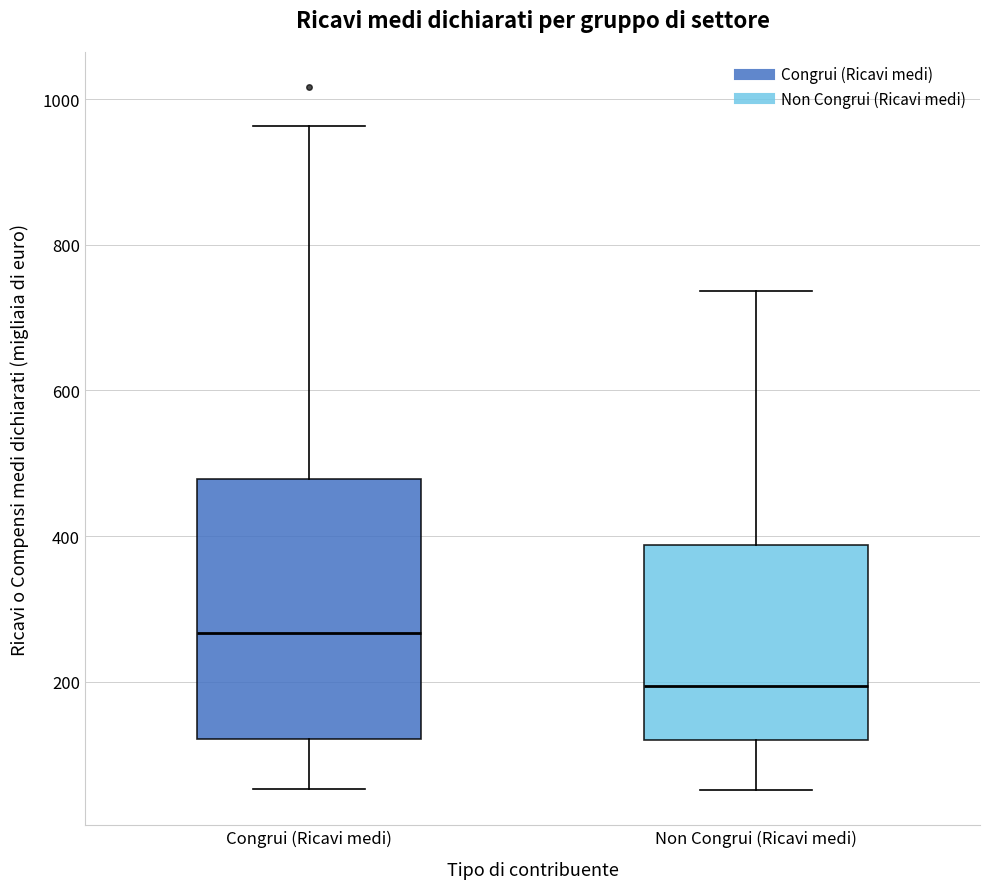

Comparing the boxes themselves (not the whiskers), which one is the tallest?

Congrui (Ricavi medi)